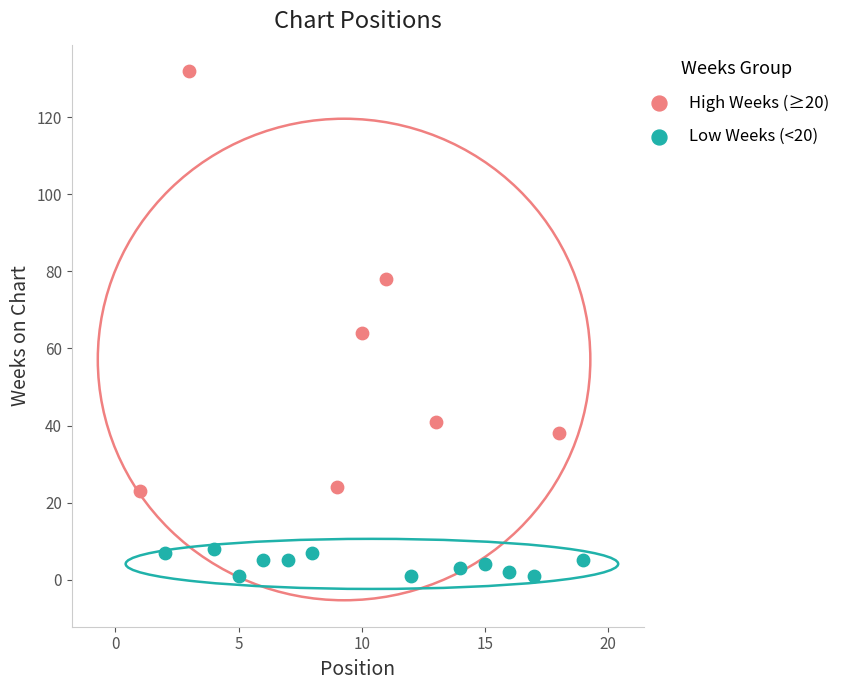

What are all the series names shown in the legend?

High Weeks (≥20), Low Weeks (<20)